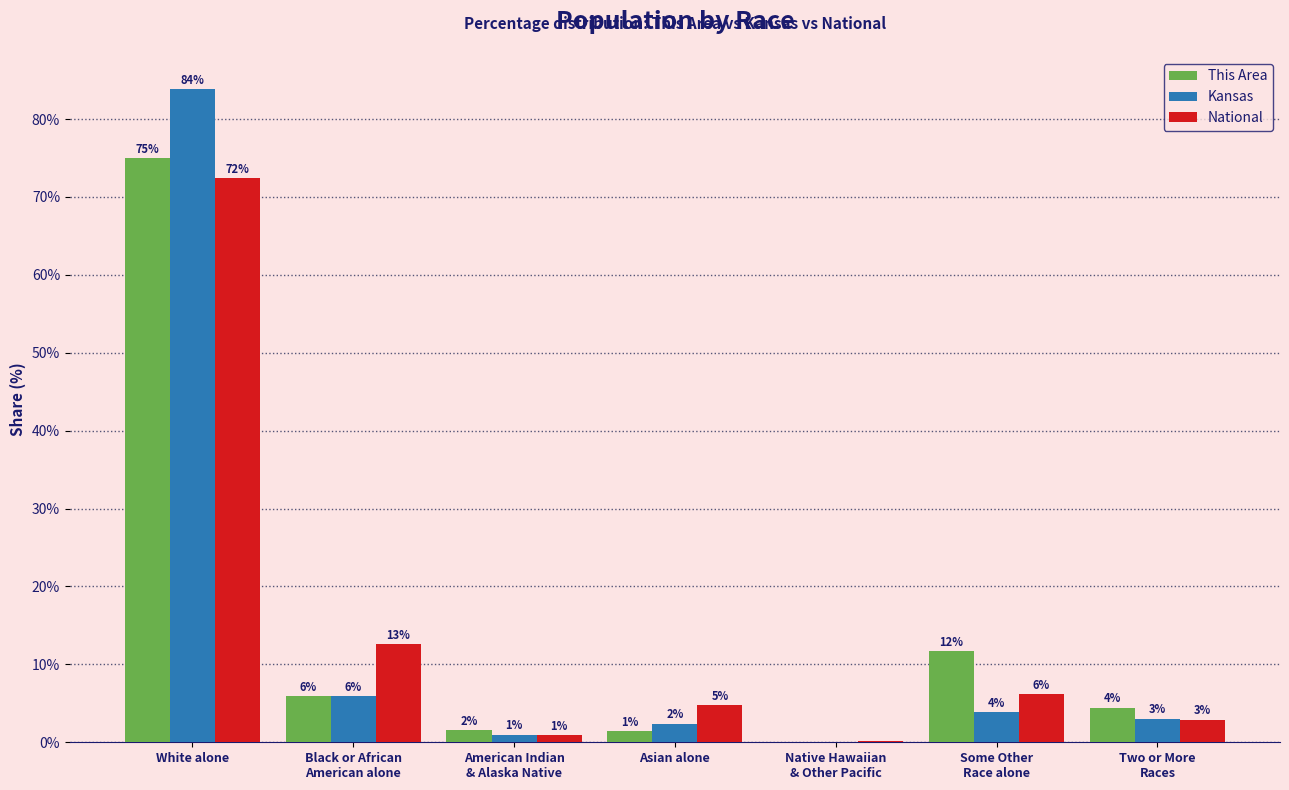

How many groups of bars are there?

7